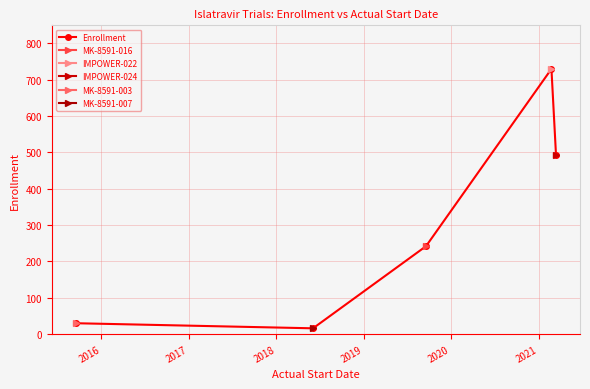

True or false: Enrollment has more than 0 points higher than both neighbors.

True